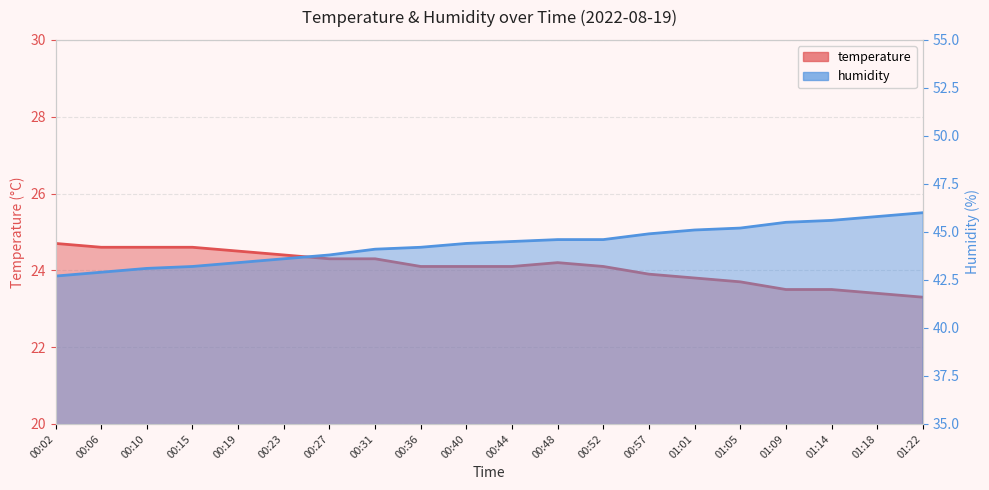

What are all the series names shown in the legend?

temperature, humidity